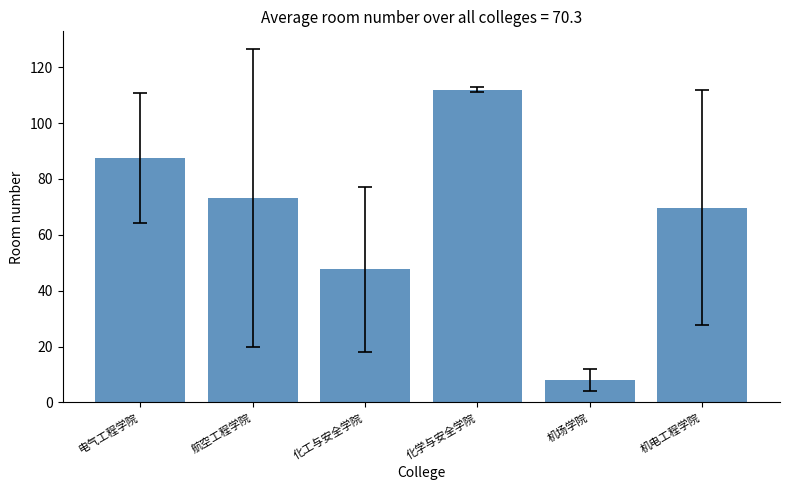

Reading left to right, transcribe all the data shown in this chart.

电气工程学院=87.5	航空工程学院=73.2	化工与安全学院=47.6	化学与安全学院=112.0	机场学院=8.0	机电工程学院=69.7